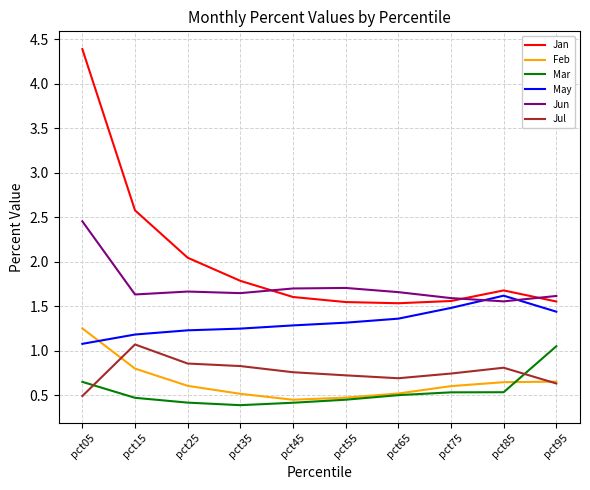

Where do Jul and Mar first cross each other?

pct05 and pct15